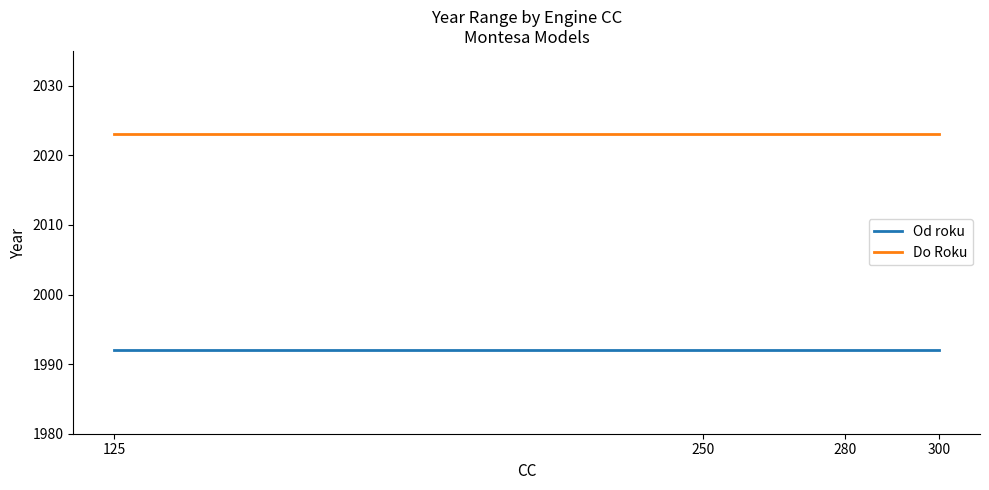

What is the average value of the Do Roku series?

2023